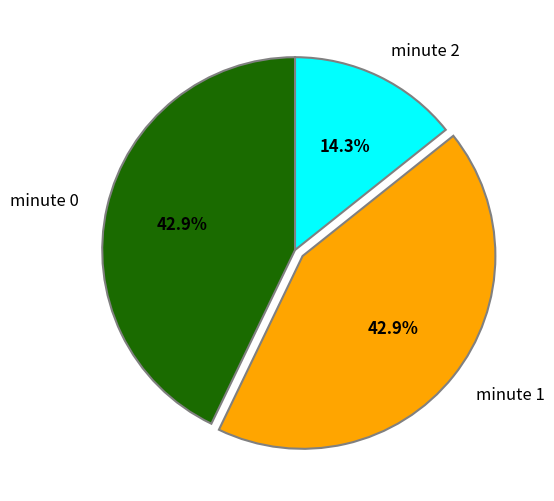

Count the number of slices in the pie.

3